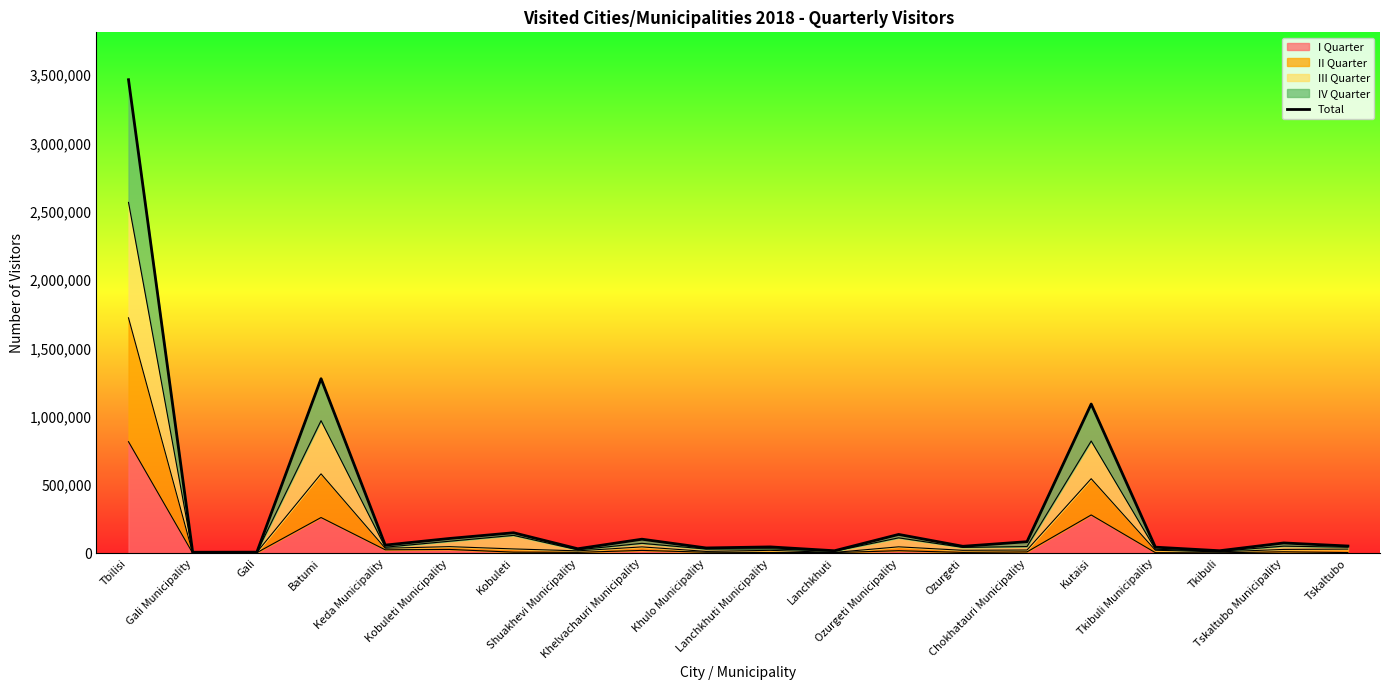

True or false: the data has more than 1 interior local peaks.

True